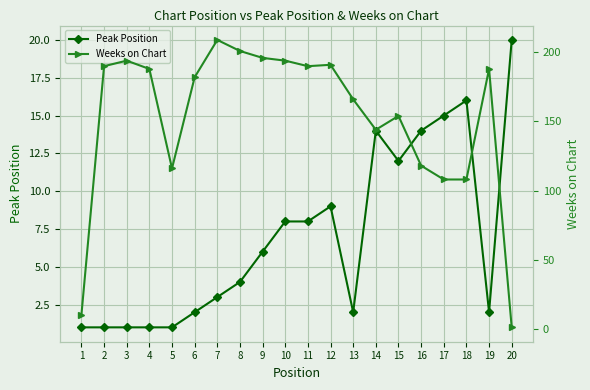

In Weeks on Chart, how many points are lower than both neighbors (excluding endpoints)?

3